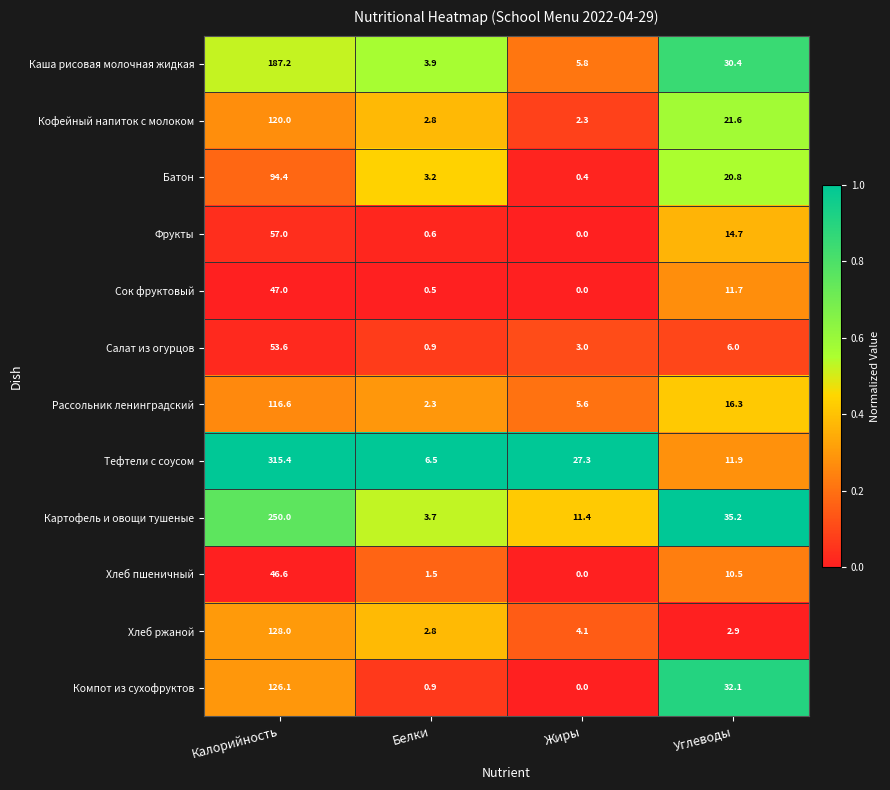

Which category has the highest value across all series?

Калорийность